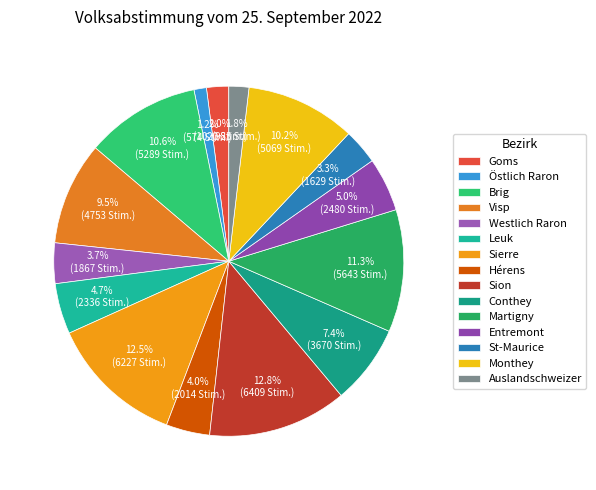

How many slices are in this pie chart?

15